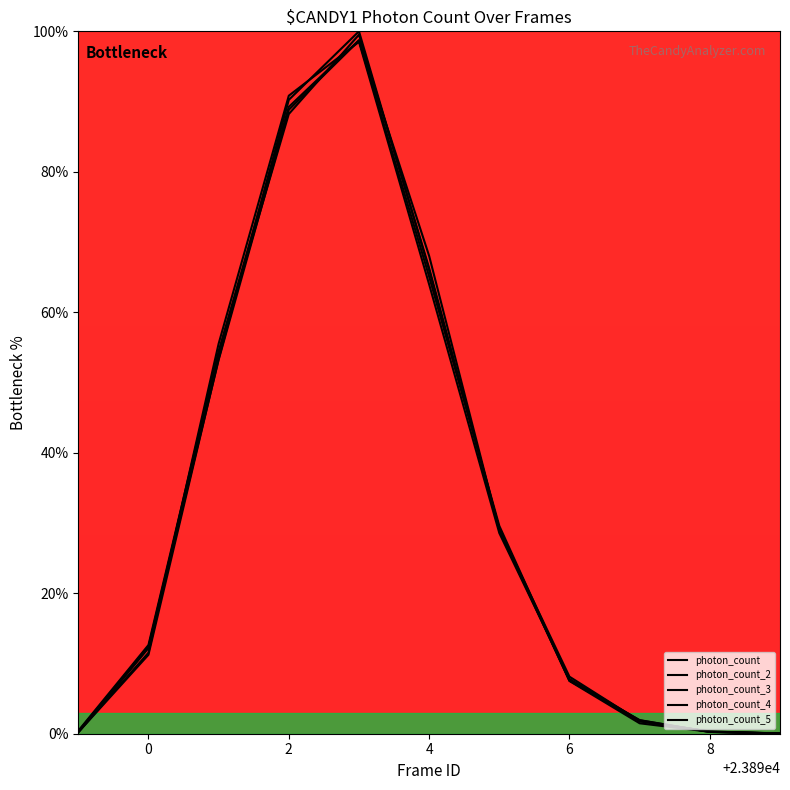

In photon_count, how many points are higher than both neighbors (excluding endpoints)?

1